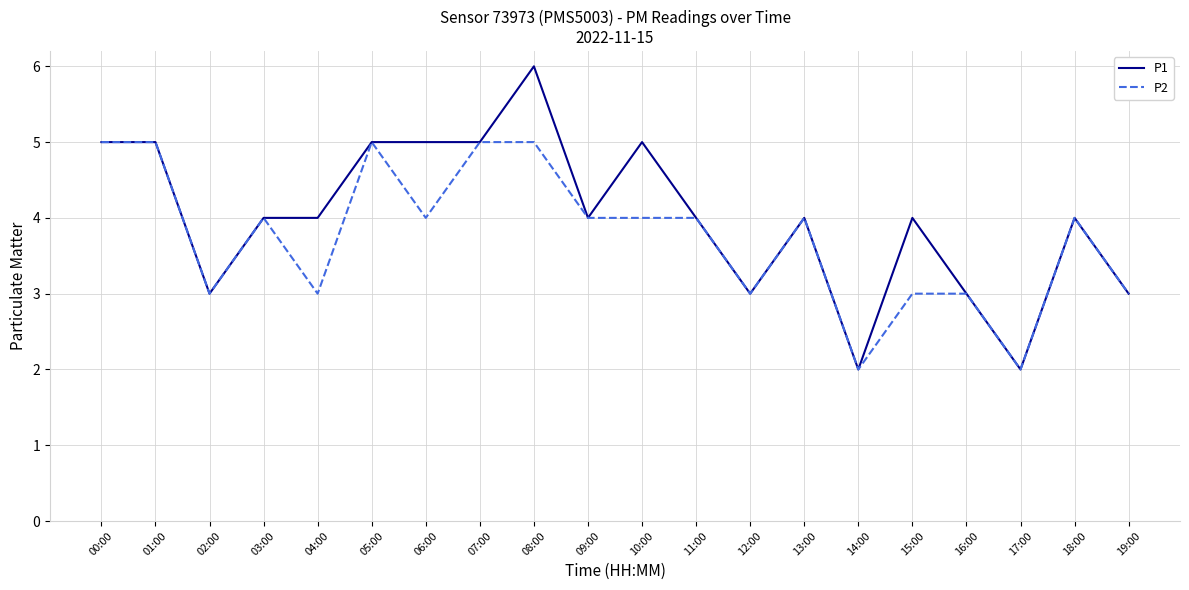

List the series in order of their overall mean, lowest first.

P2, P1